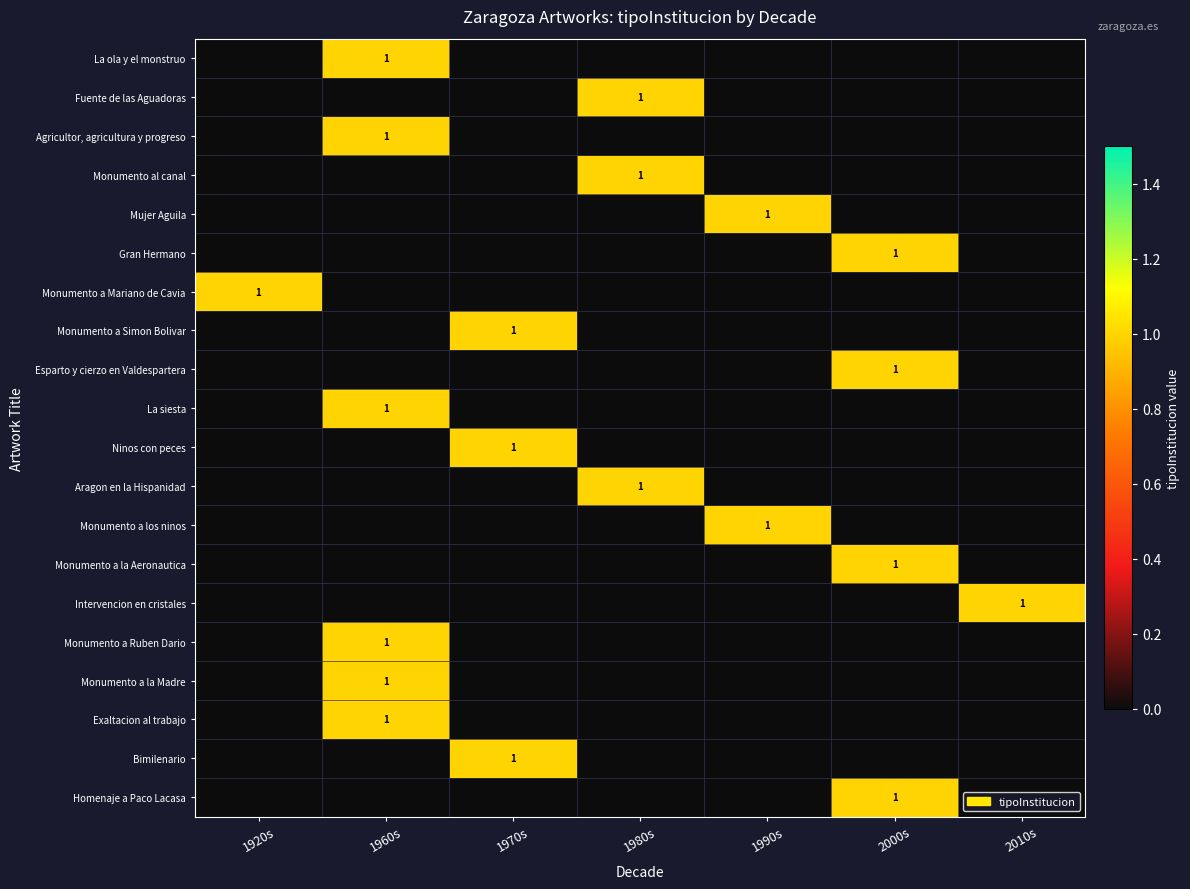

True or false: Esparto y cierzo en Valdespartera has a value of 1 at 2000s.

True